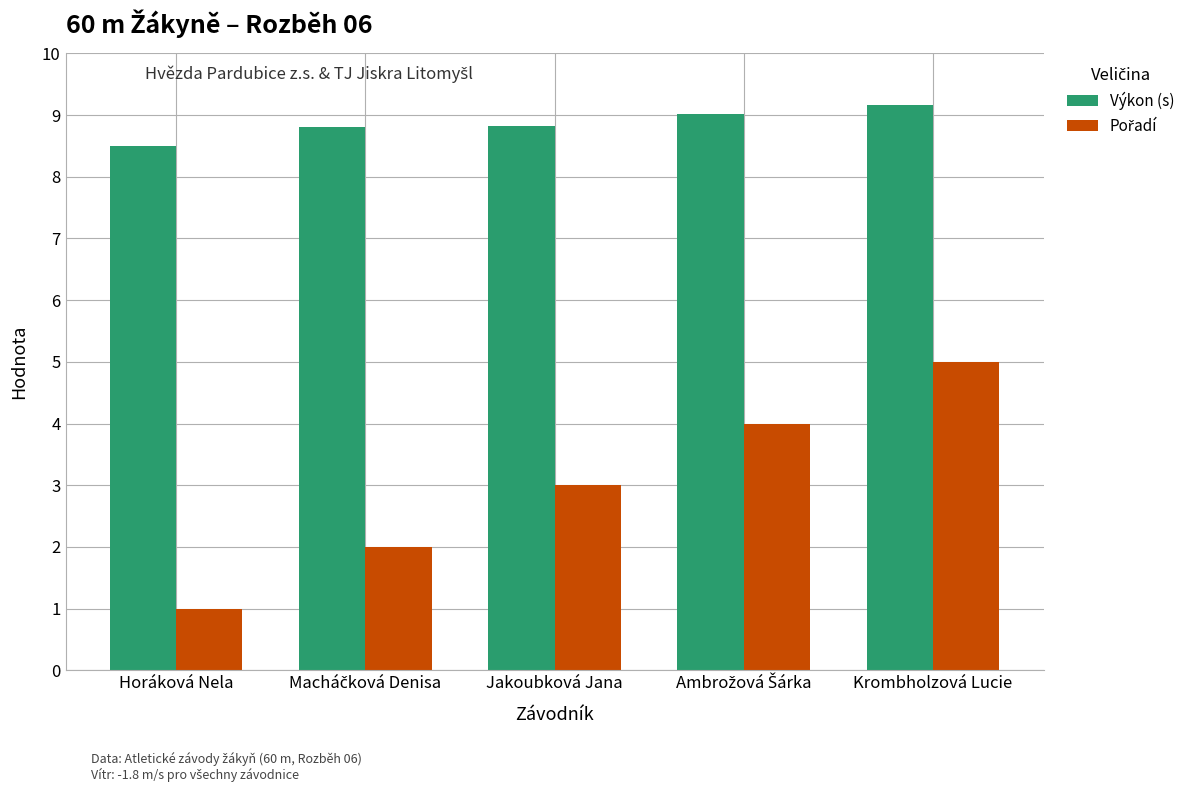

At which category does the chart reach its minimum across all series?

Horáková Nela